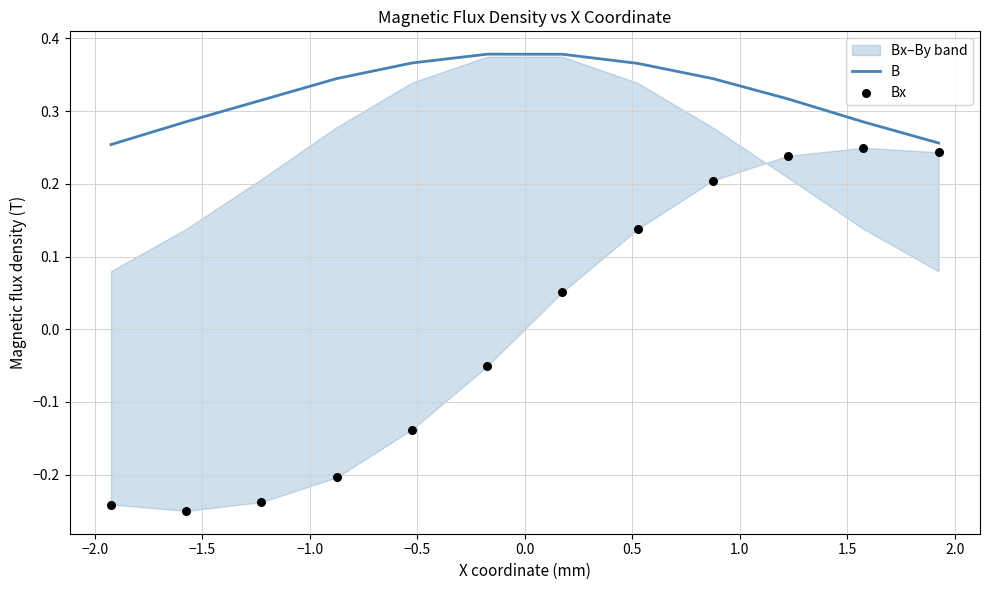

Is the value of Bx at −1.5 greater than the value of B at −1.5?

No